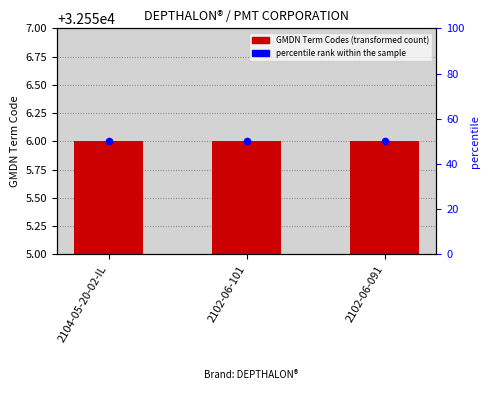

At which category is the sum across all series the highest?

2104-05-20-02-IL